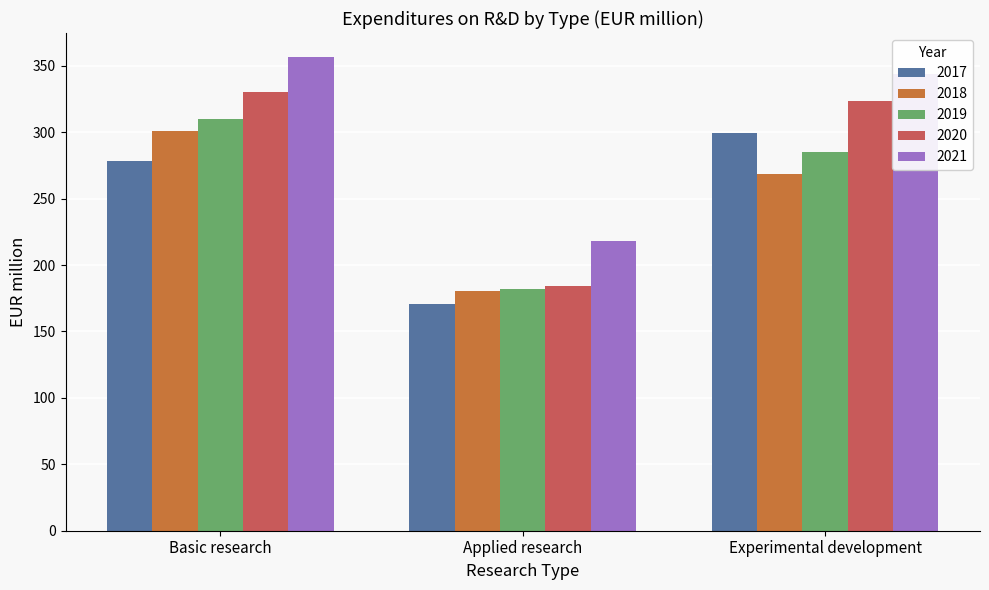

Which label corresponds to the smallest value in the chart?

Applied research